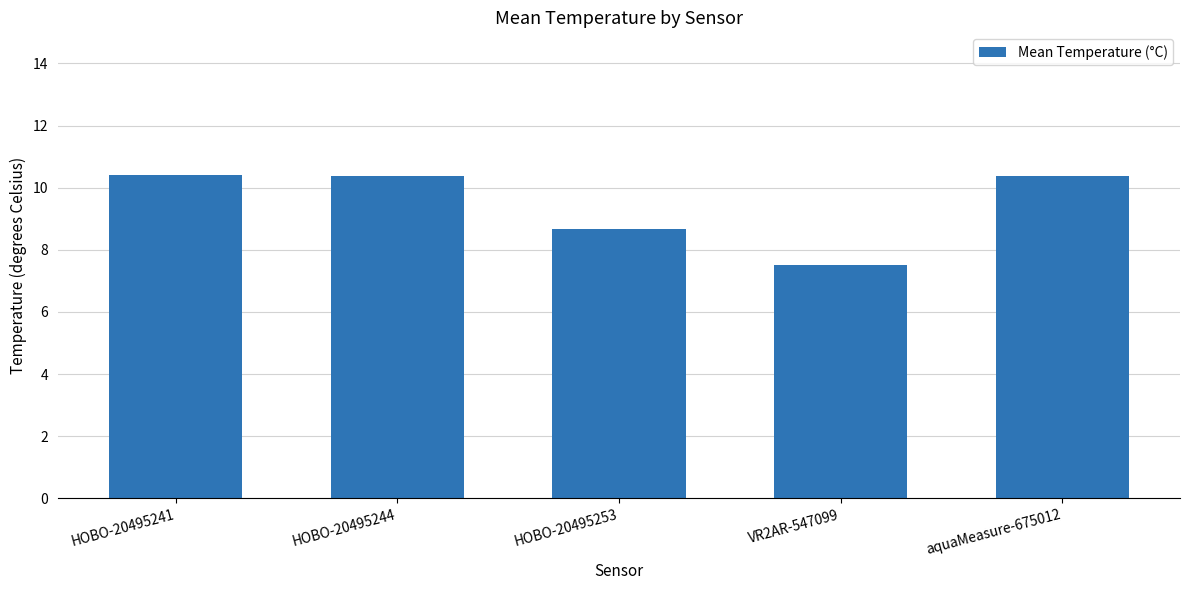

Reading left to right, extract all data points from this chart.

10.4	10.4	8.7	7.5	10.4